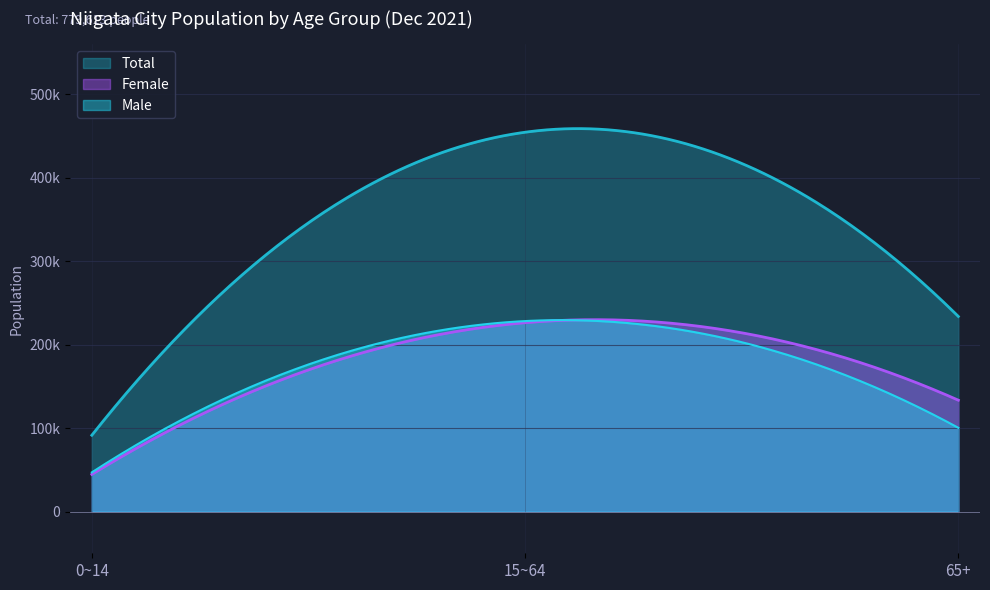

The Total series shows 233747 at 65+. True or false?

True